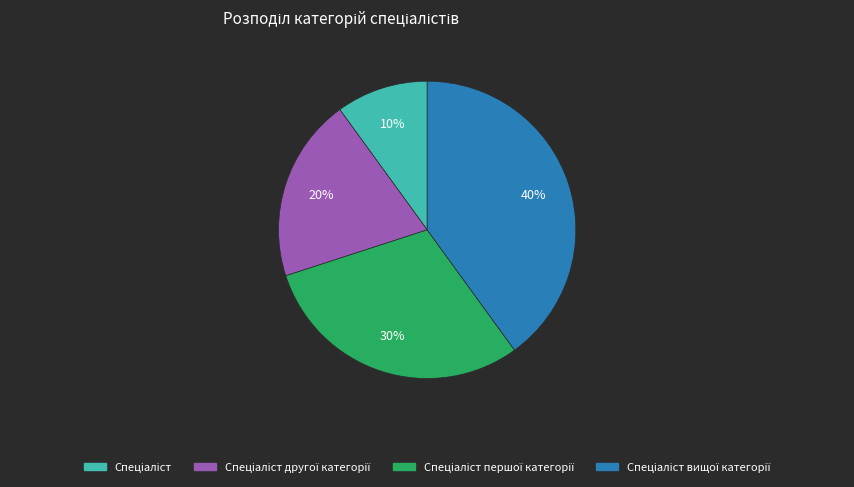

To the nearest percent, what is the average slice percentage?

25%